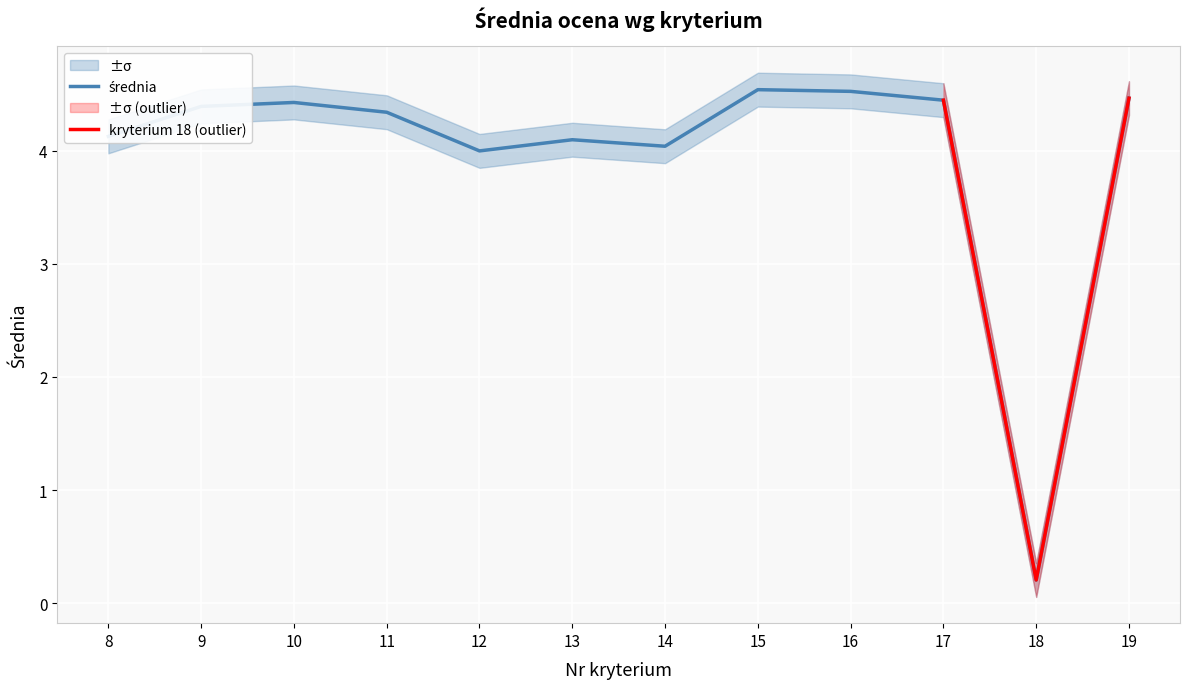

Which category has the lowest value across all series?

18